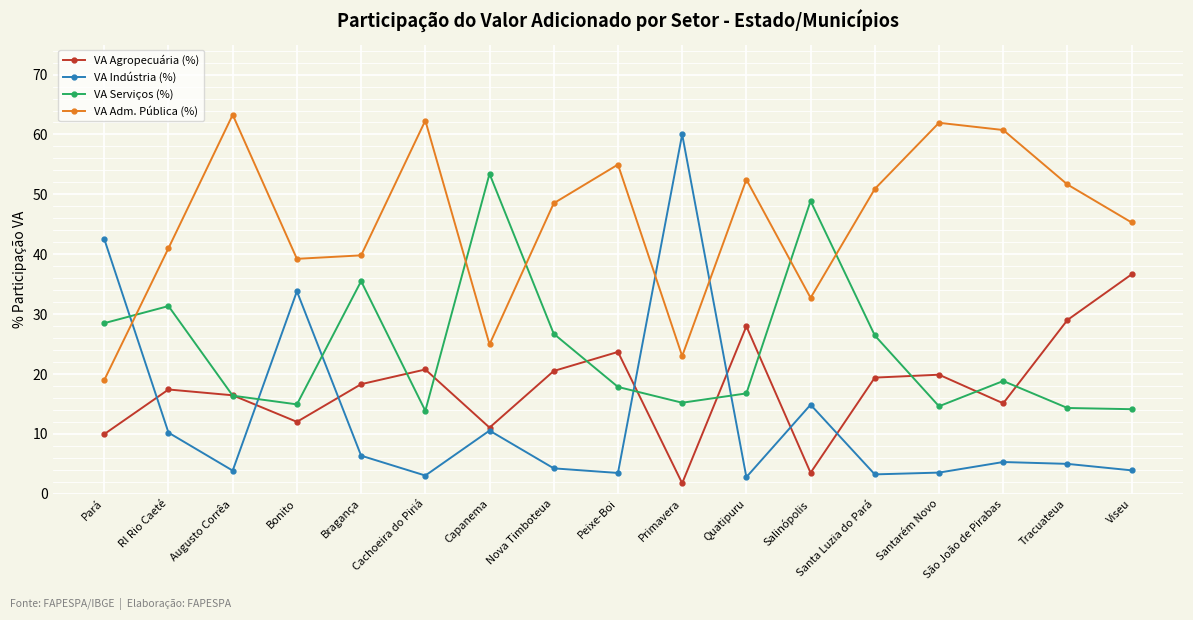

Read the VA Indústria (%) value at Tracuateua.

5.0